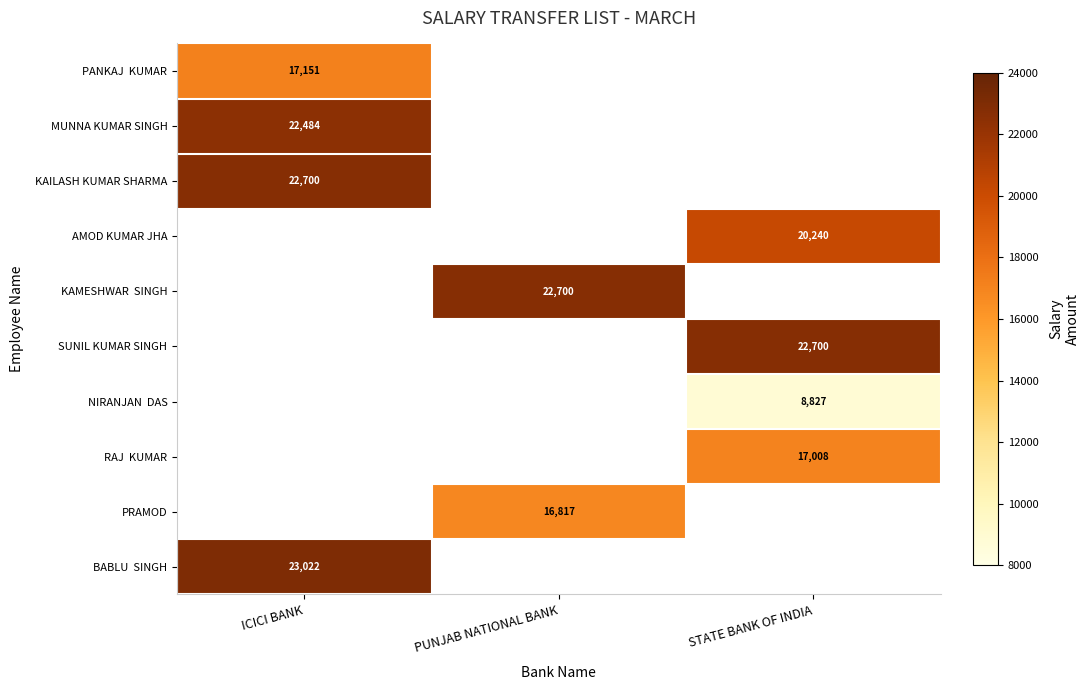

True or false: AMOD KUMAR JHA has a value of 31959 at STATE BANK OF INDIA.

False